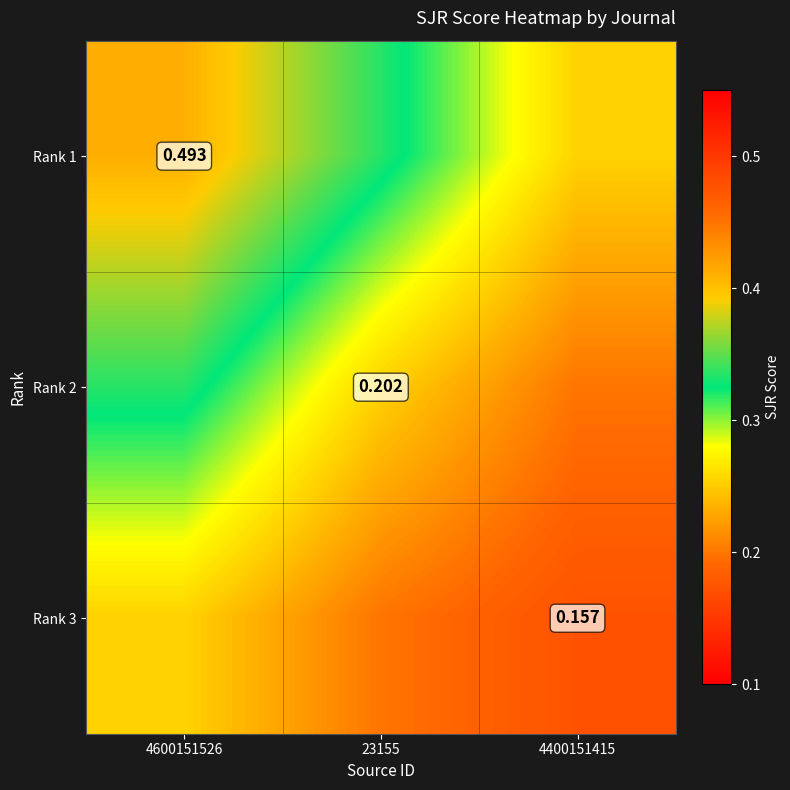

The value of Rank 3 at 4400151415 is 0.3. True or false?

False